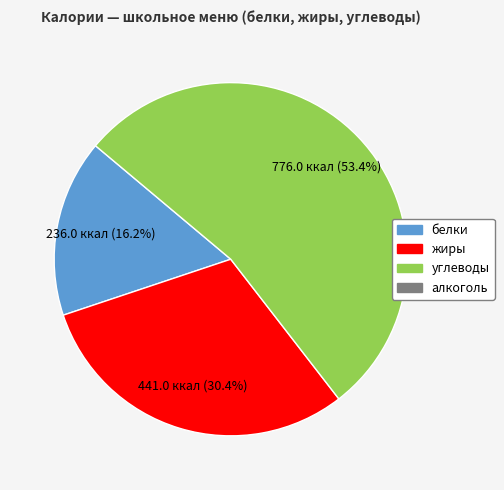

Is there any slice that represents more than half of the pie?

Yes